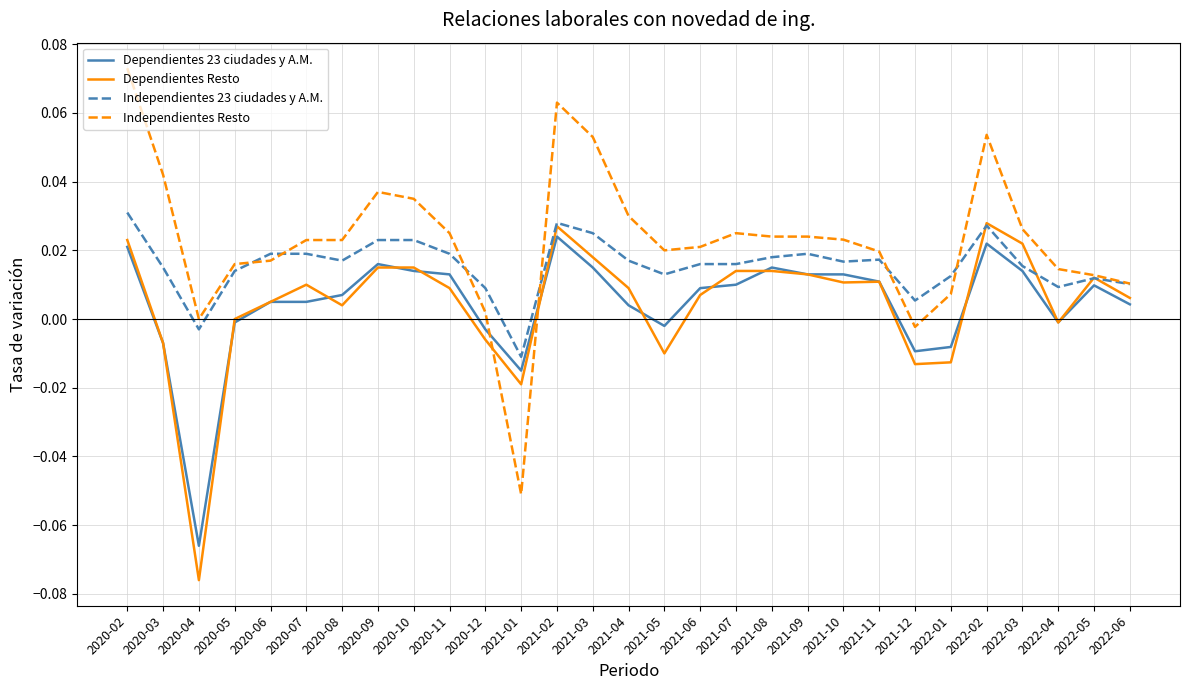

Is the value of Dependientes Resto at 2021-08 greater than the value of Independientes Resto at 2022-01?

Yes